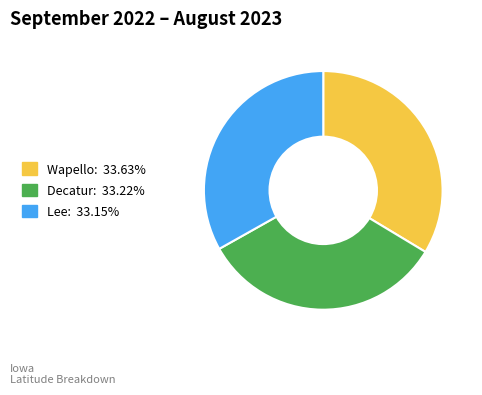

Combined, do Lee and Wapello account for over 50%?

Yes